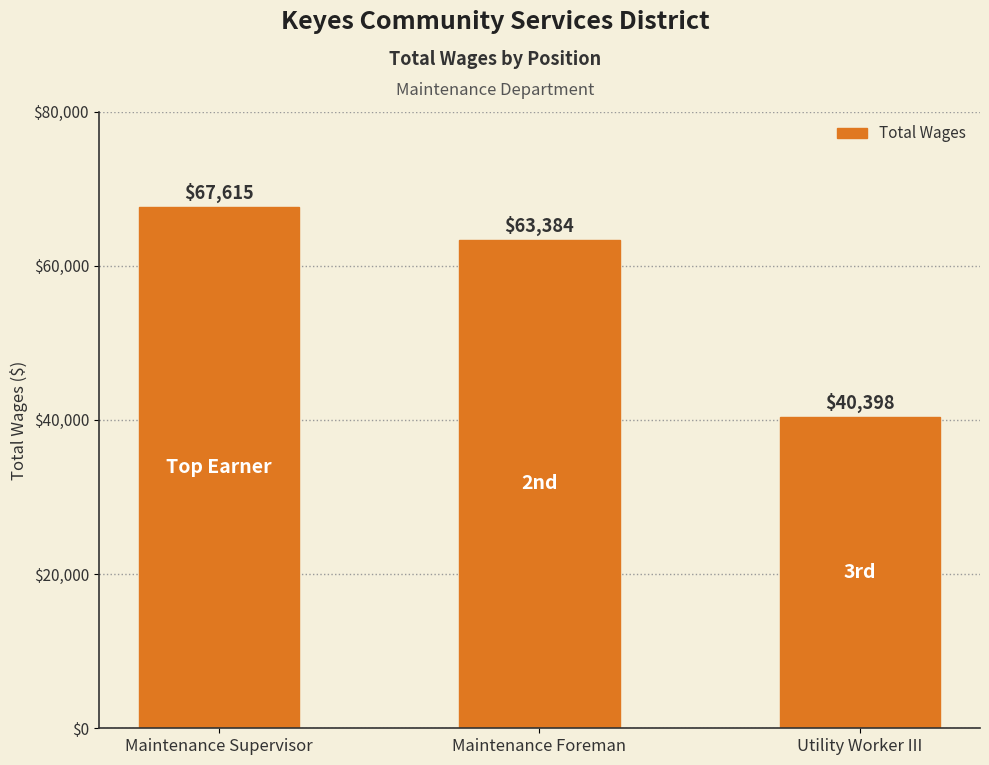

Rank the categories by value from lowest to highest.

Utility Worker III, Maintenance Foreman, Maintenance Supervisor